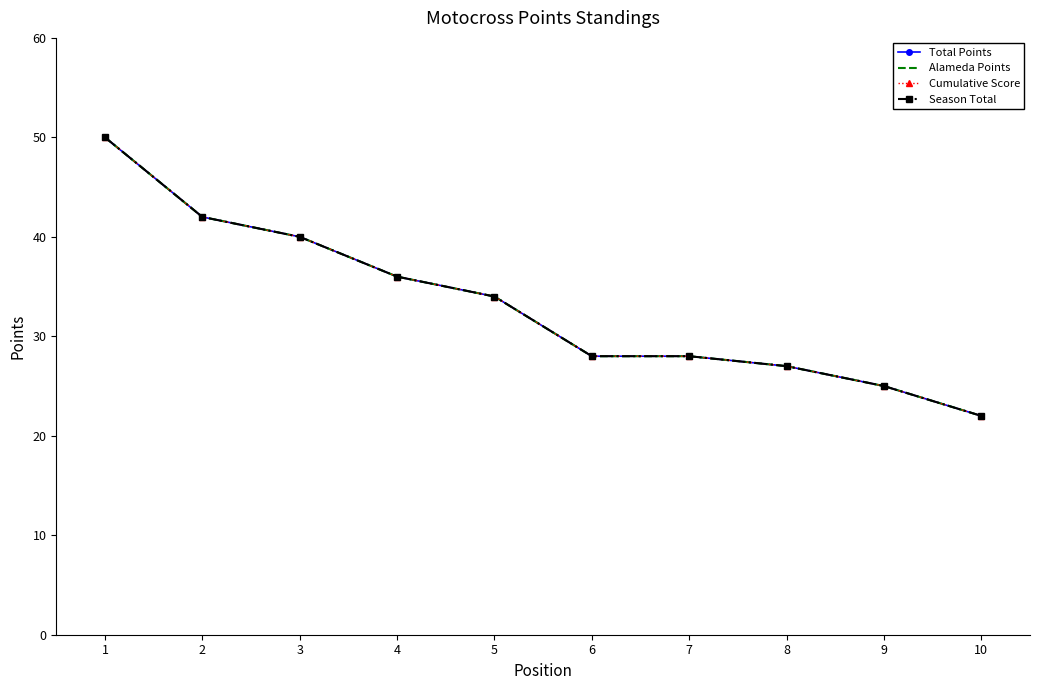

The Total Points series shows 50 at 1. True or false?

True